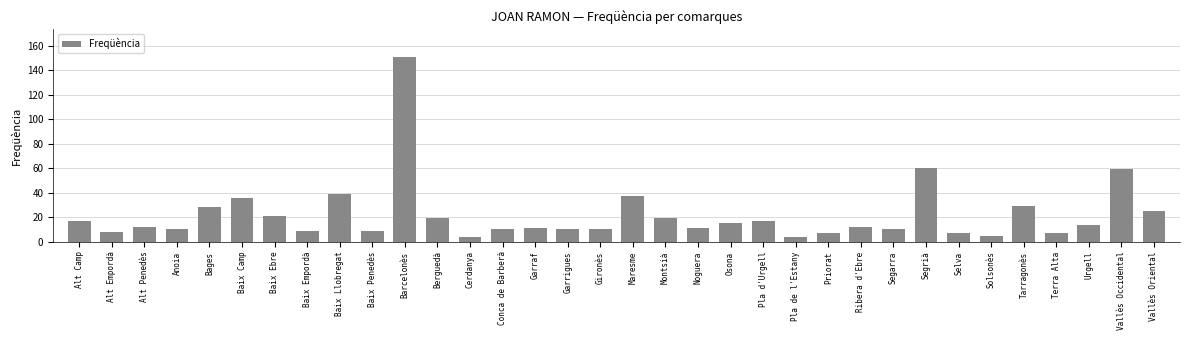

Approximately how many times larger is the value at Tarragonès compared to Alt Camp?

1.7